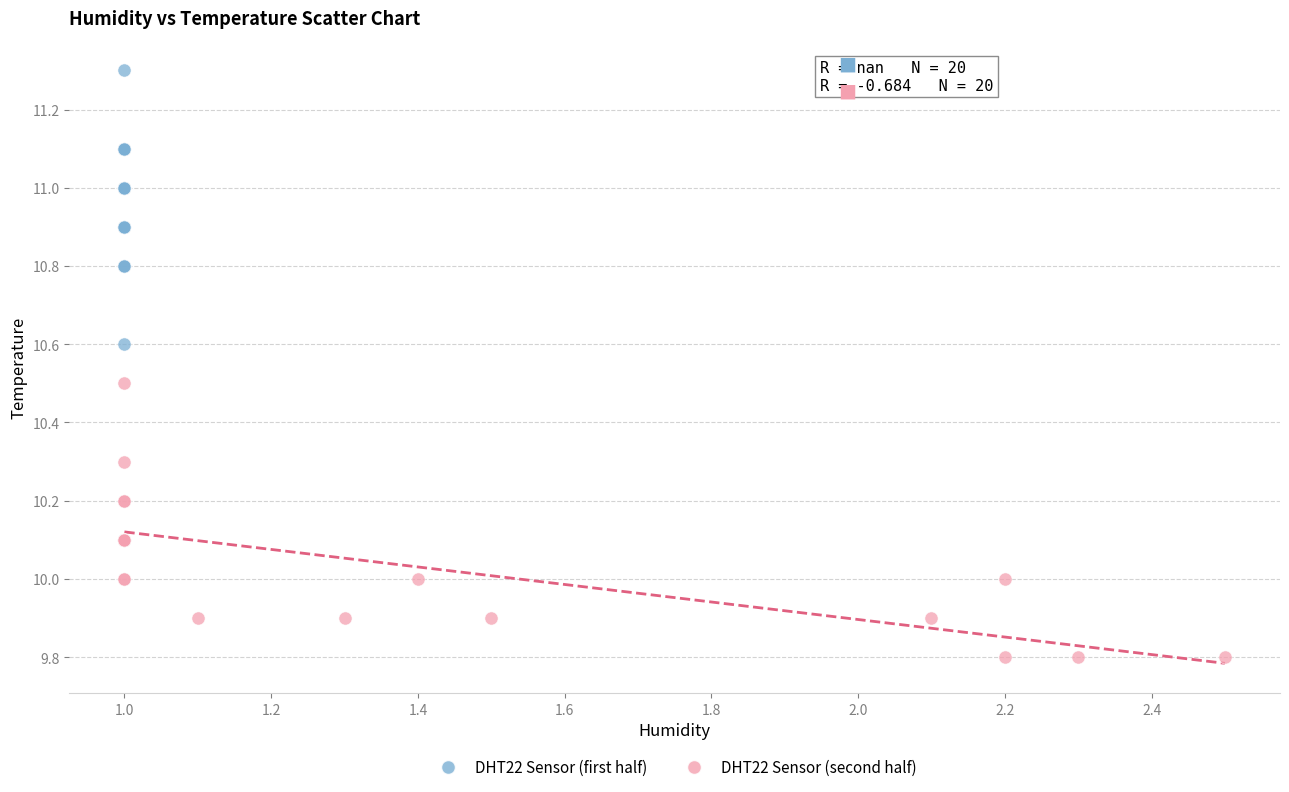

Which series contains the lowest Y value?

DHT22 Sensor (second half)